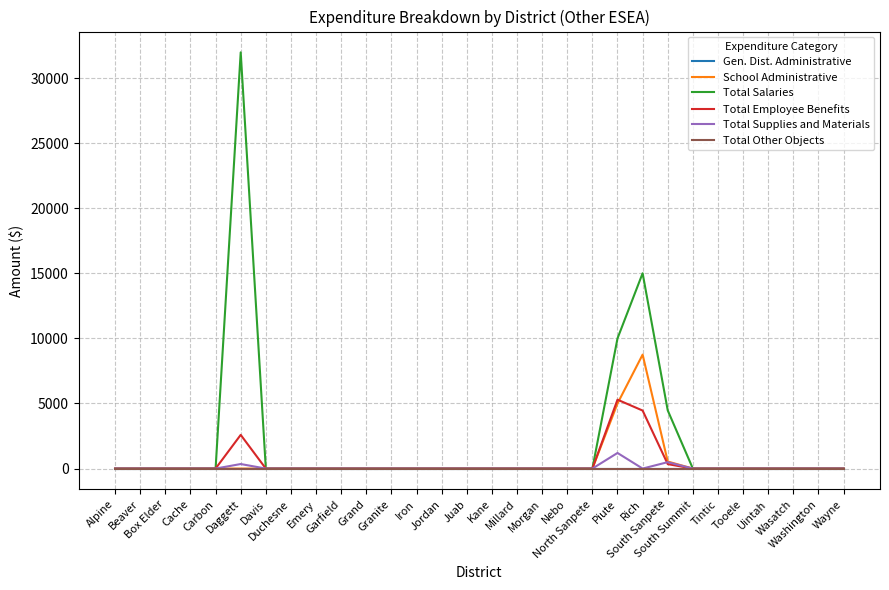

Which series has the largest range (max minus min)?

Total Salaries